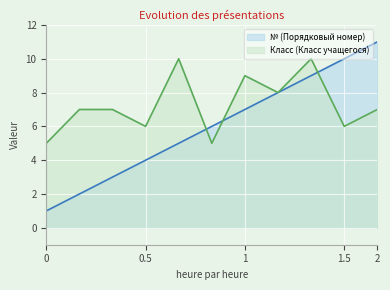

What is the approximate value of Класс (Класс учащегося) at 0?

5